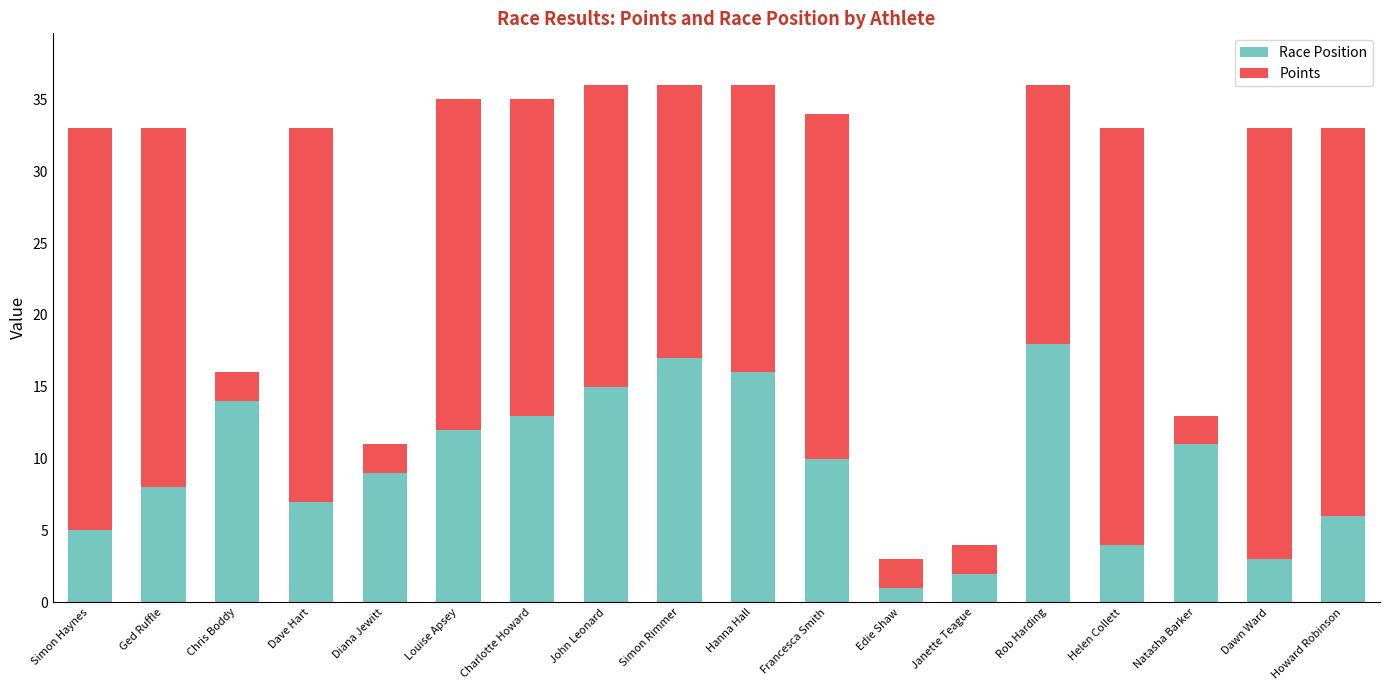

What is the total value across all series at Ged Ruffle?

33